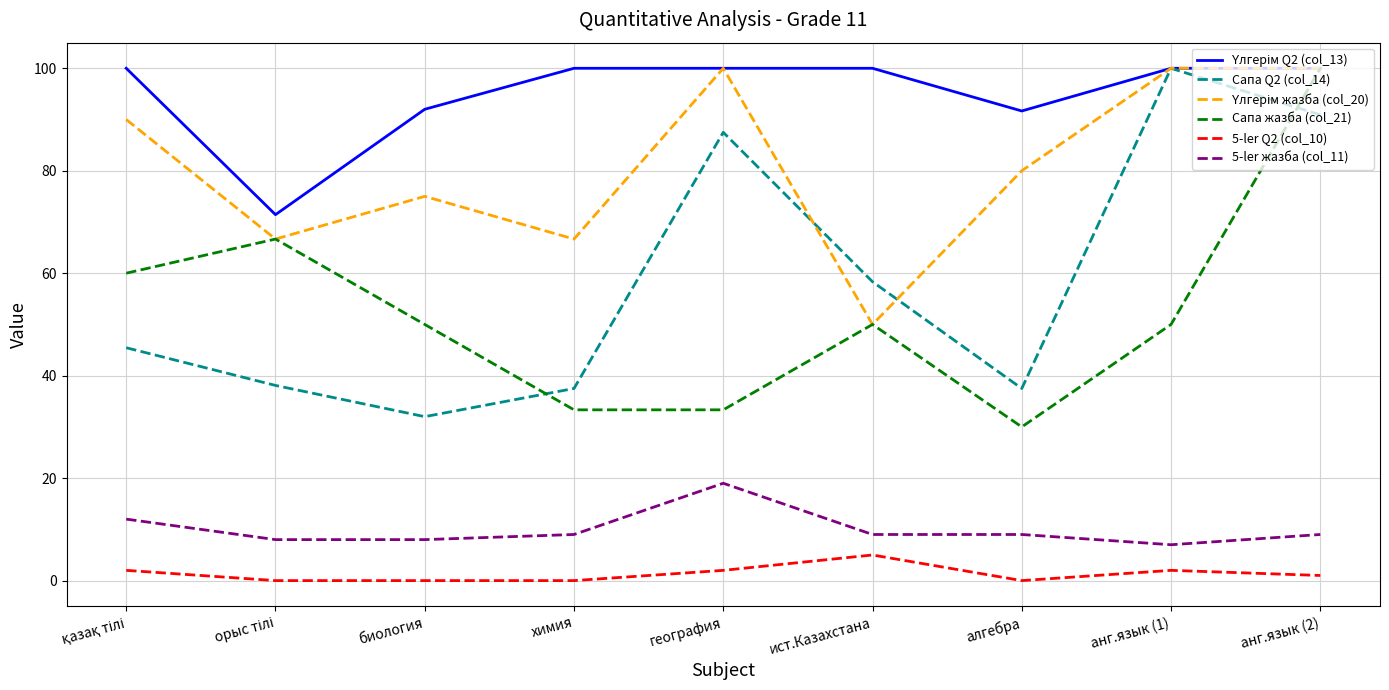

What is the minimum value for Сапа жазба (col_21)?

30.0